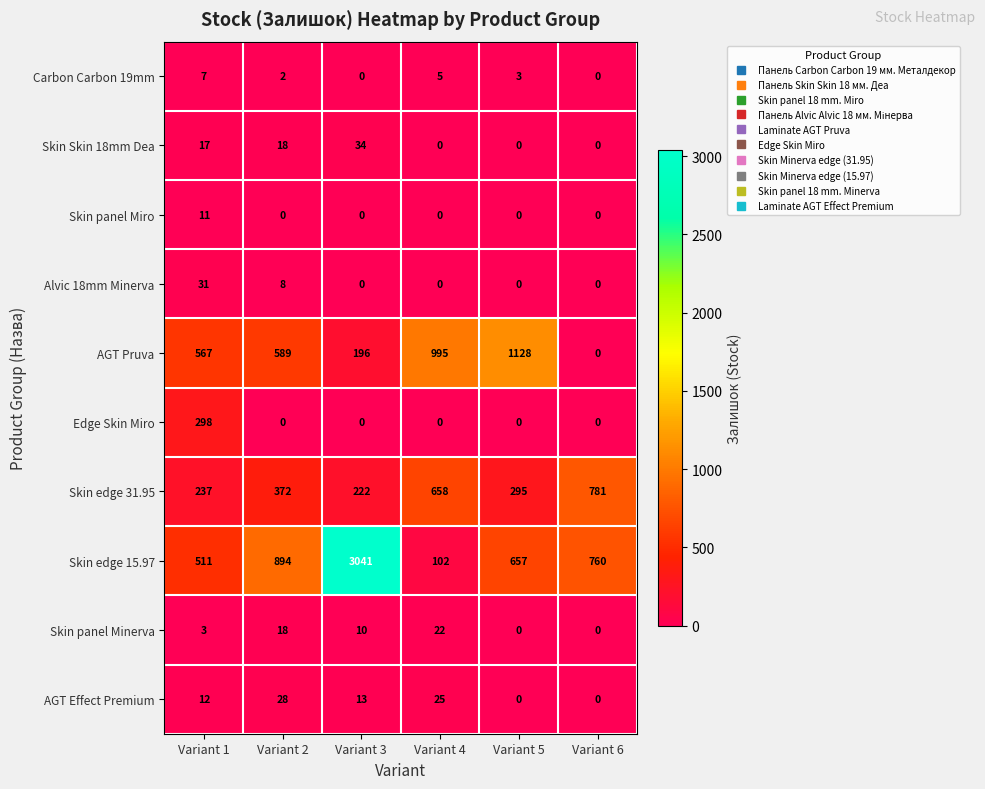

What value does the Skin edge 31.95 series have at Variant 4, to the nearest 100?

700